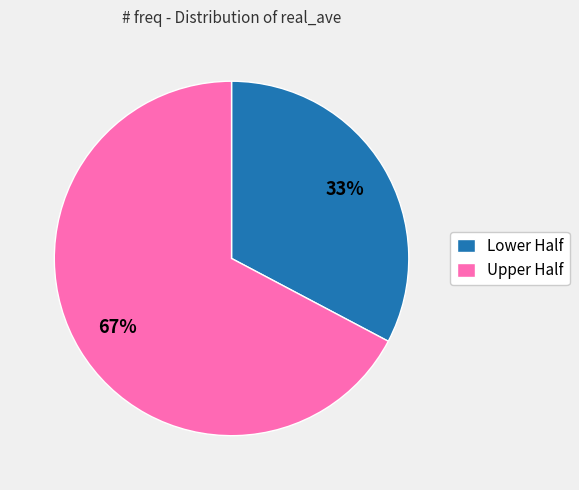

Rank the categories by value from highest to lowest.

Upper Half, Lower Half